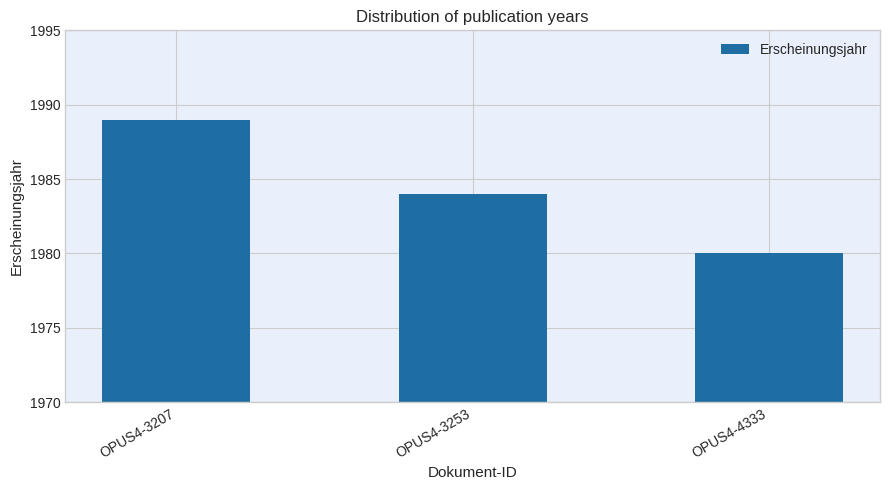

The chart shows a value of 1989 at OPUS4-3207. True or false?

True